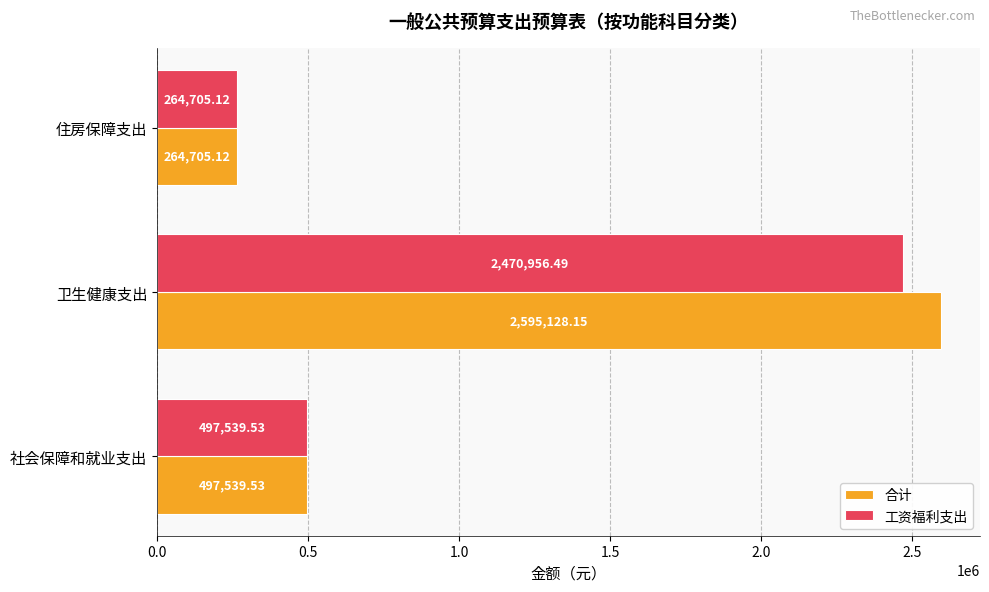

Rank the series at 卫生健康支出 from lowest to highest value.

工资福利支出, 合计